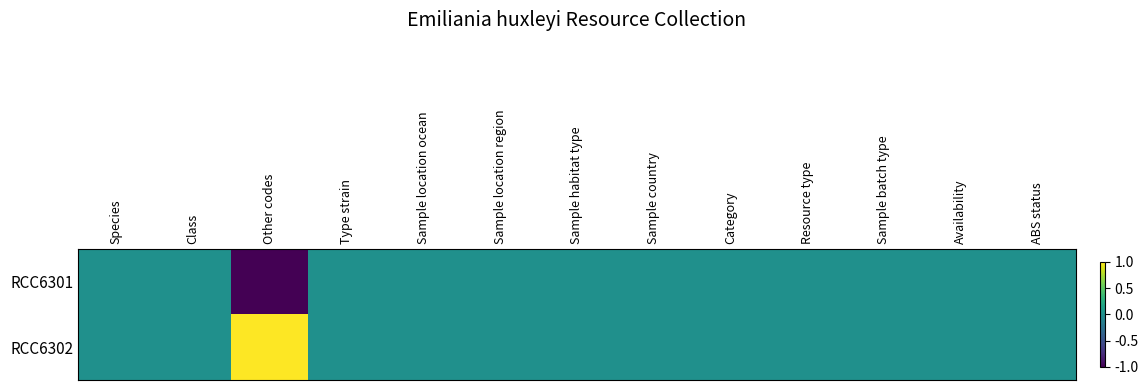

Rank the series by their maximum value, from highest to lowest.

RCC6302, RCC6301